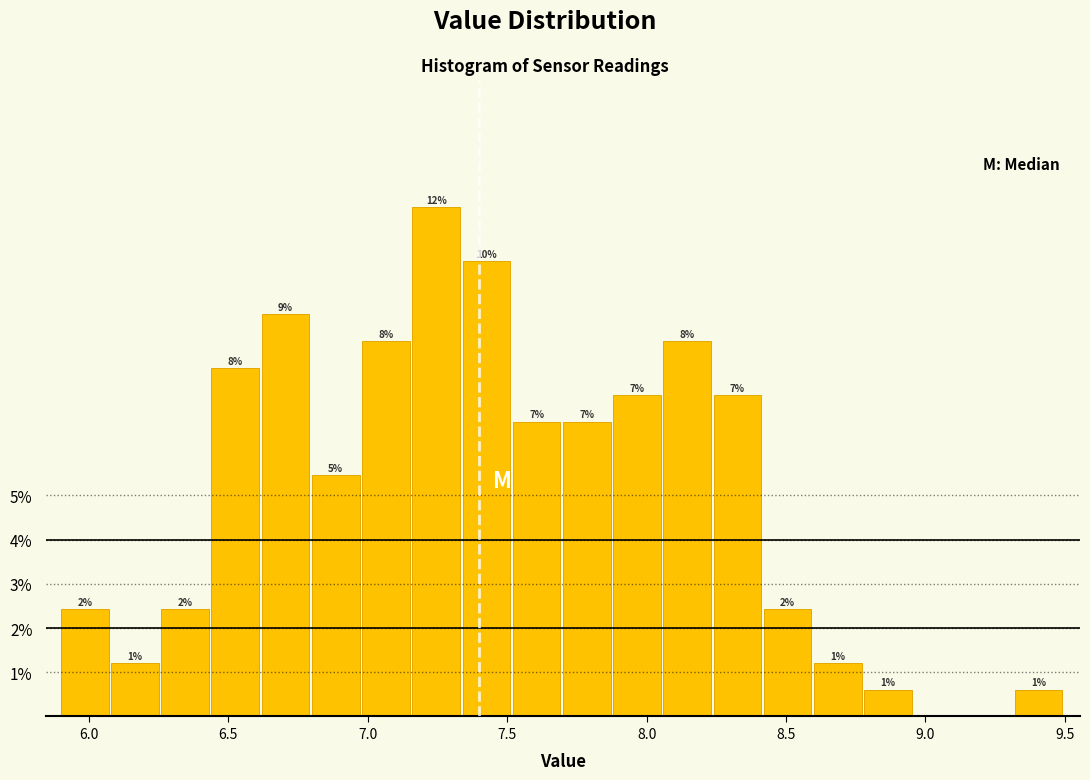

Read against the x-axis, roughly where is the centre of the tallest bar?

7.25